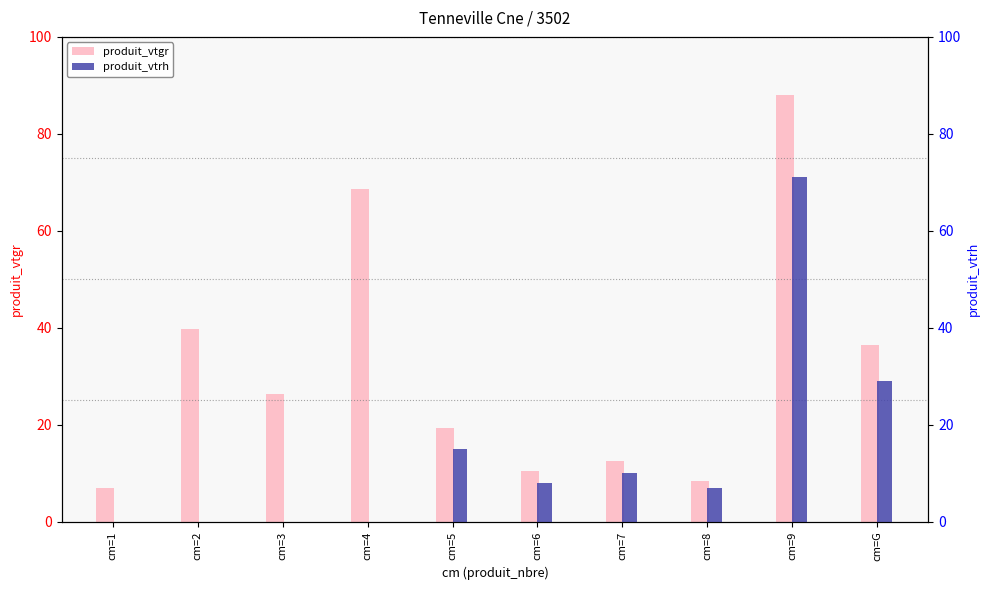

What is the total value across all series at cm=2?

39.6